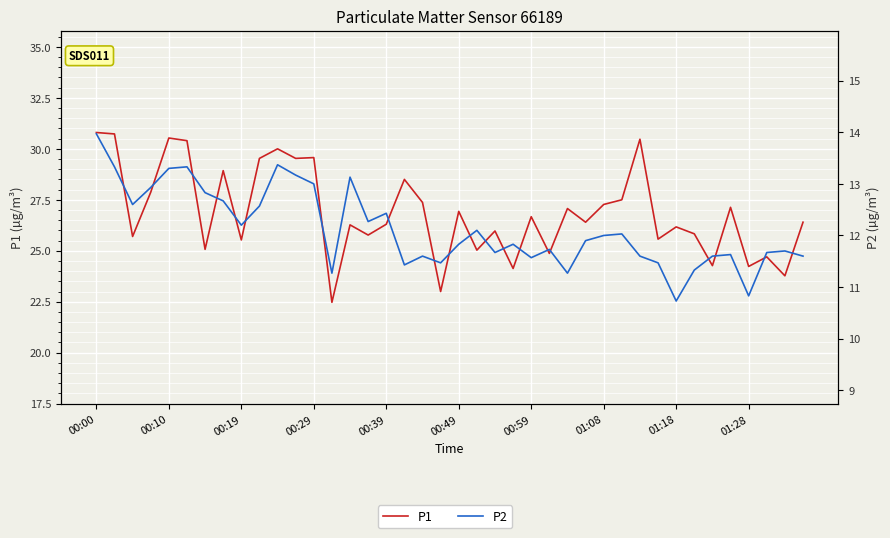

What is the difference between the second highest and second lowest values in the P1 series?

7.7